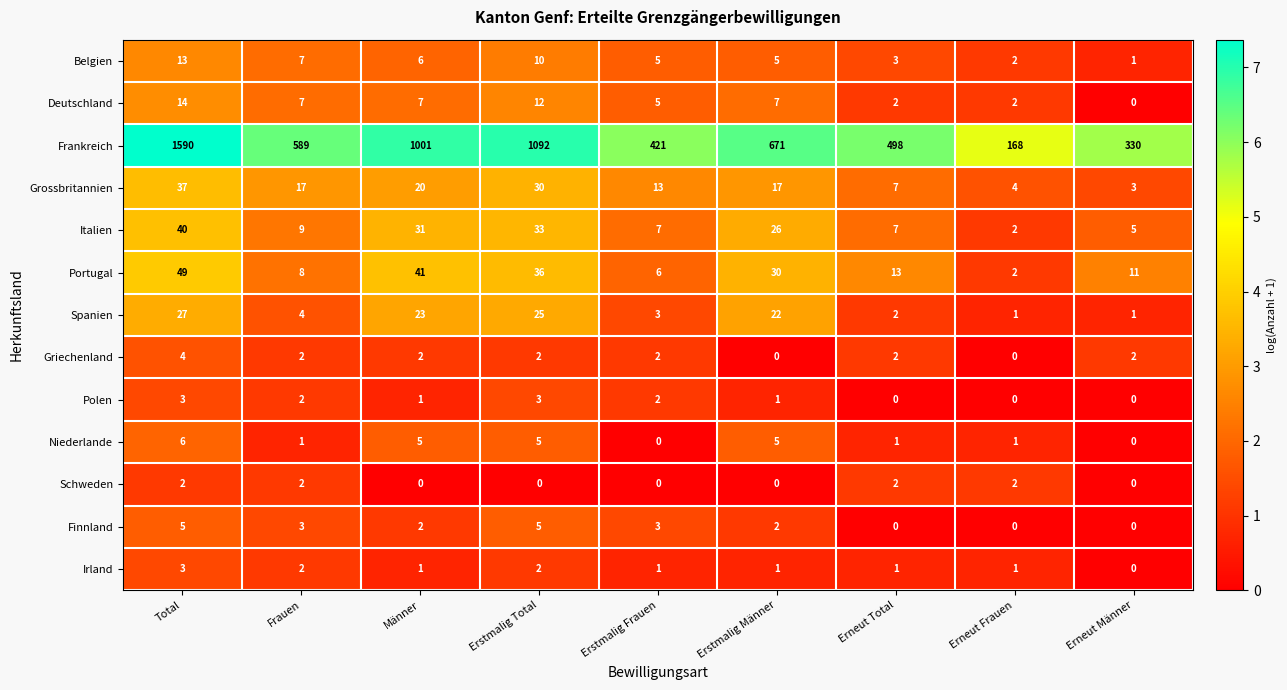

At which category is the sum across all series the highest?

Total